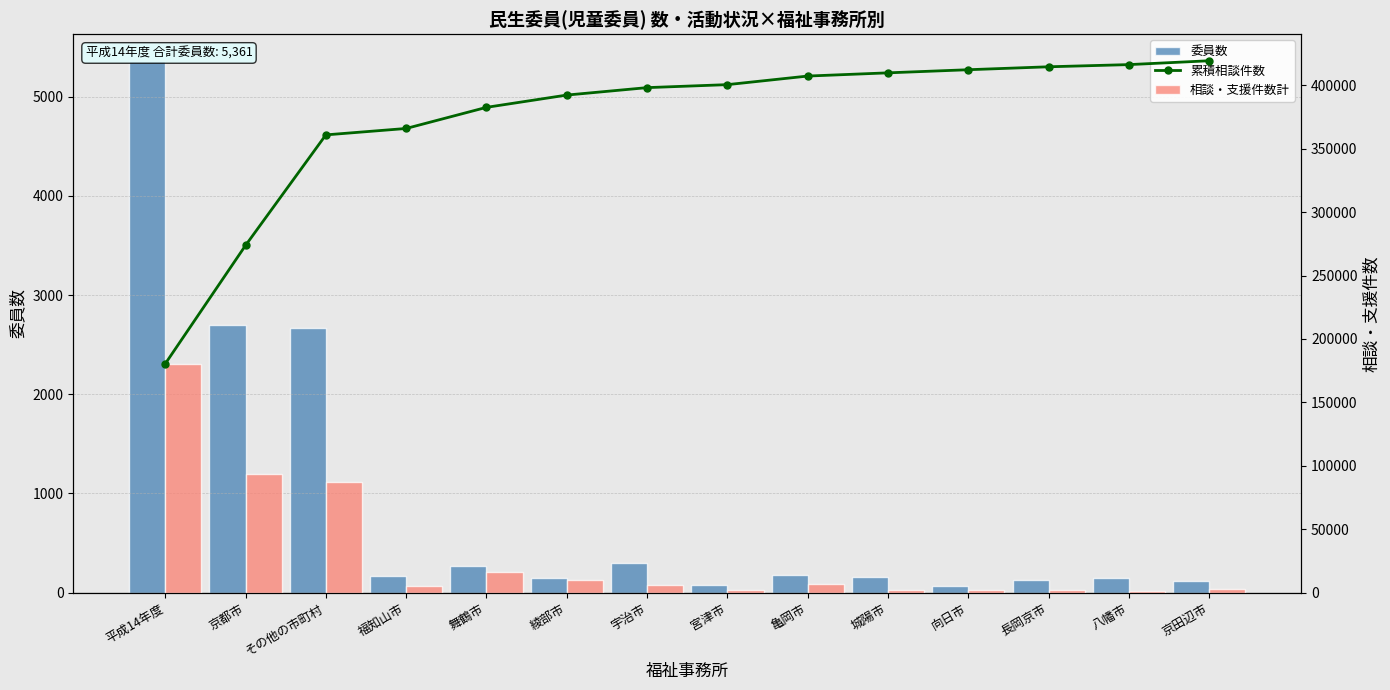

What is the smallest value displayed?

70